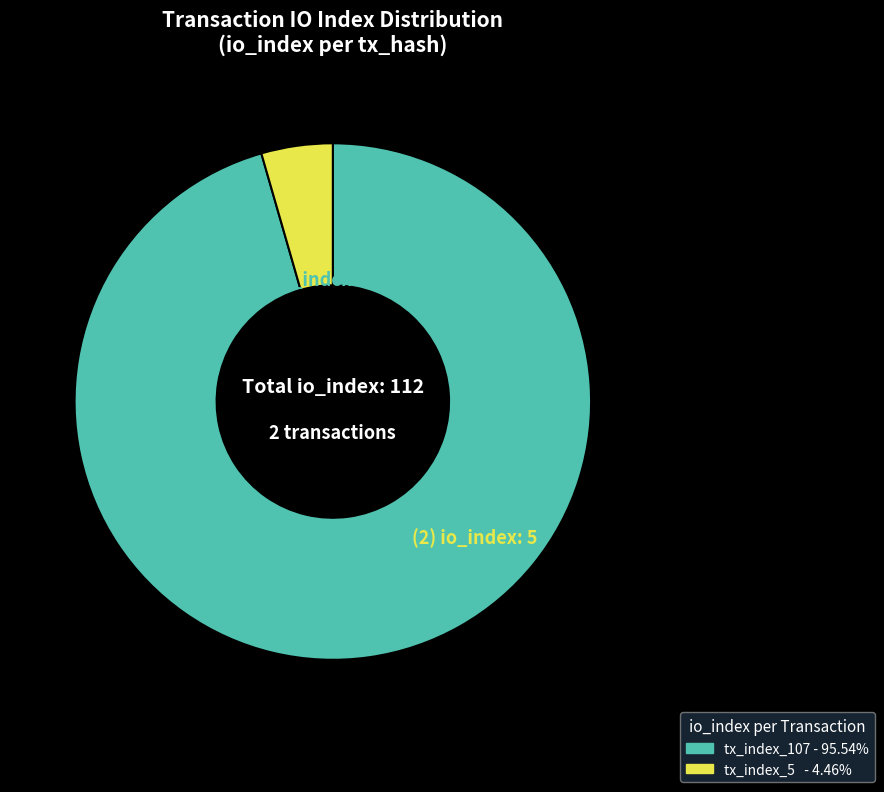

Combined, do tx_index_107 and tx_index_5 account for over 50%?

Yes